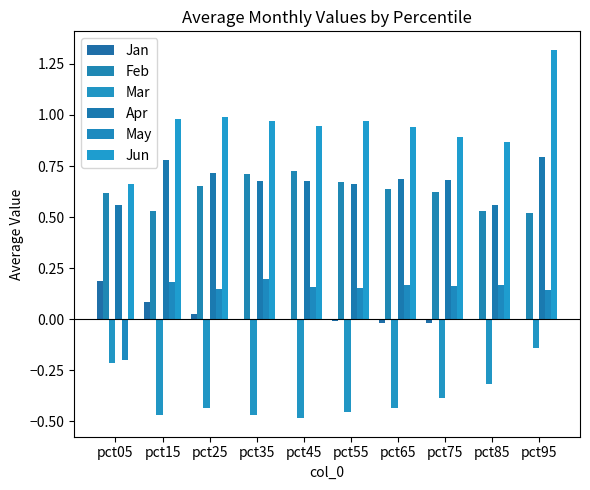

Between pct65 and pct35, which is larger?

pct35